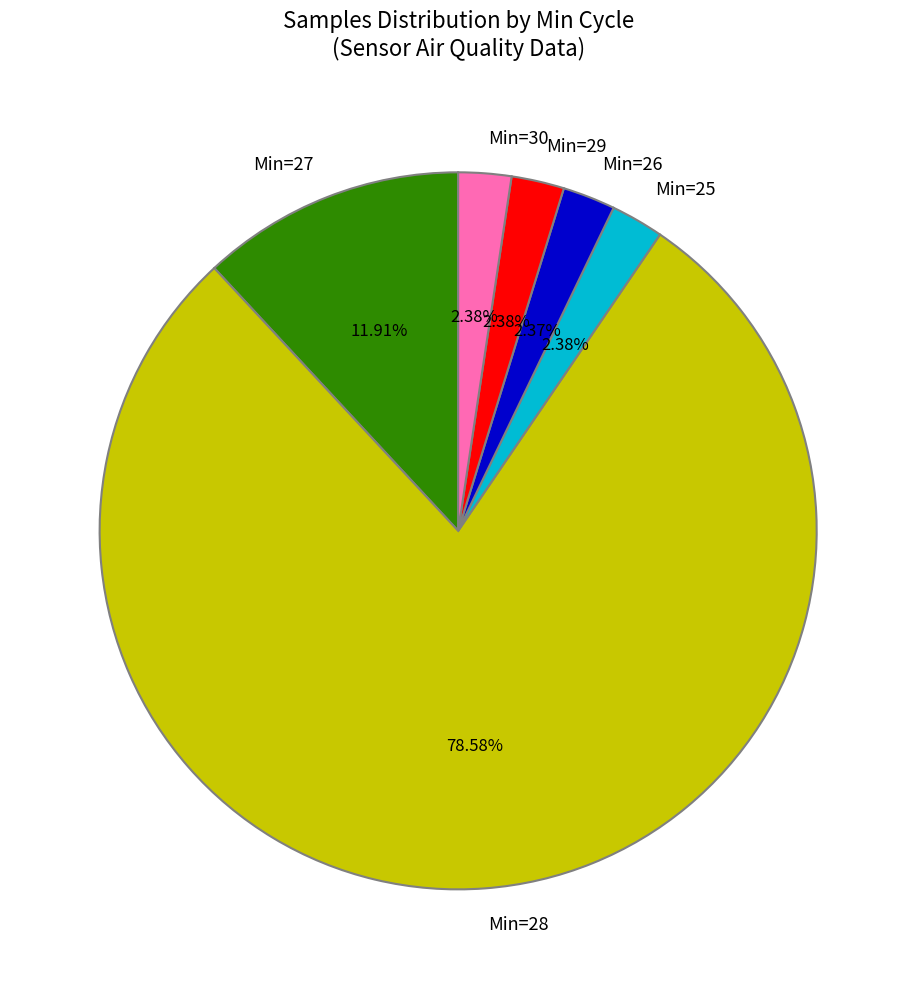

Approximately how many times larger is the value at Min=30 compared to Min=26?

1.0